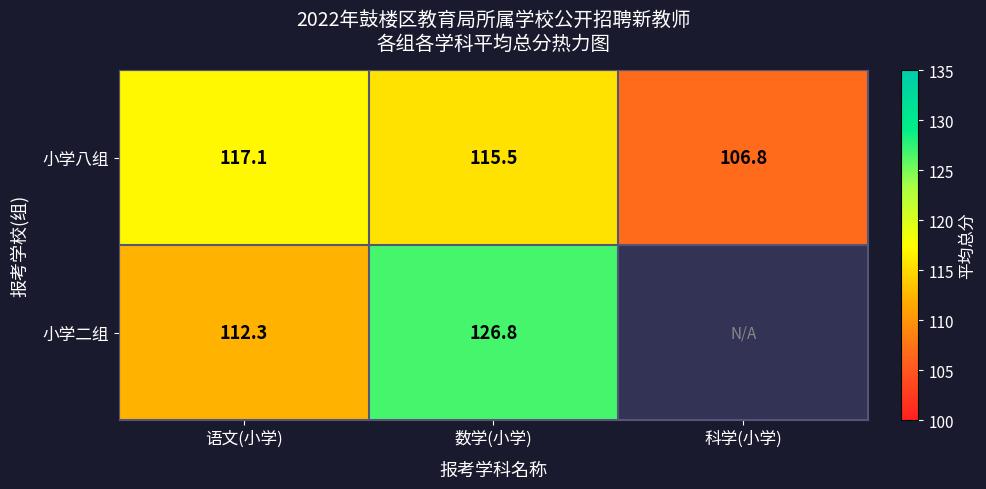

Where is 小学八组 nearest to the value 111?

科学(小学)